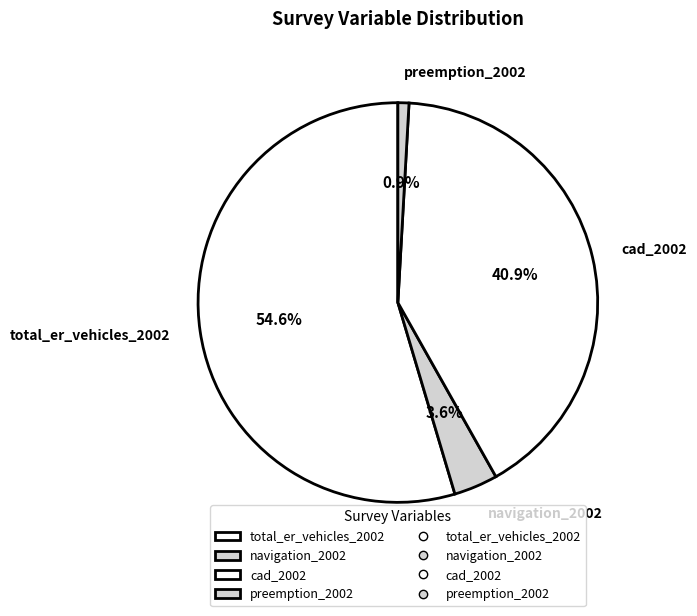

What percentage is the preemption_2002 slice, to the nearest percent?

1%